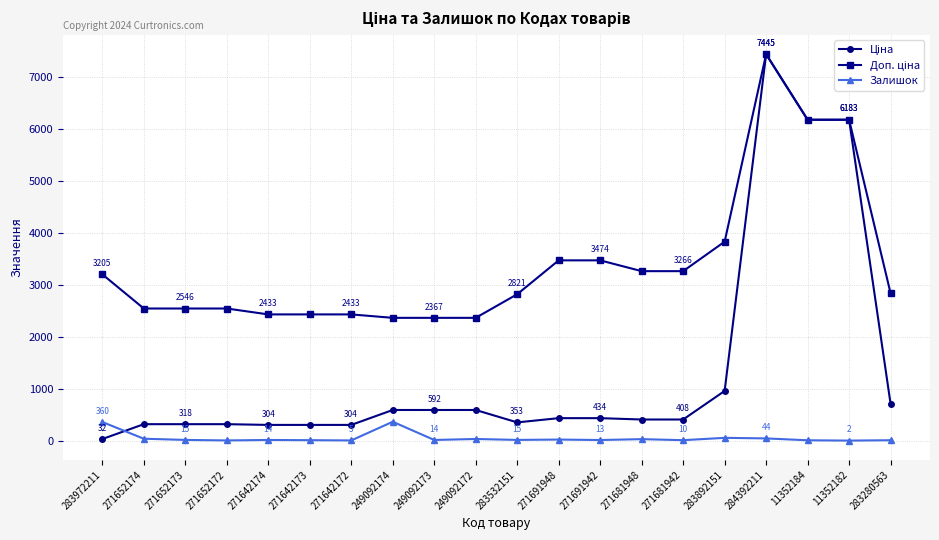

At which category is the sum across all series the highest?

284392211